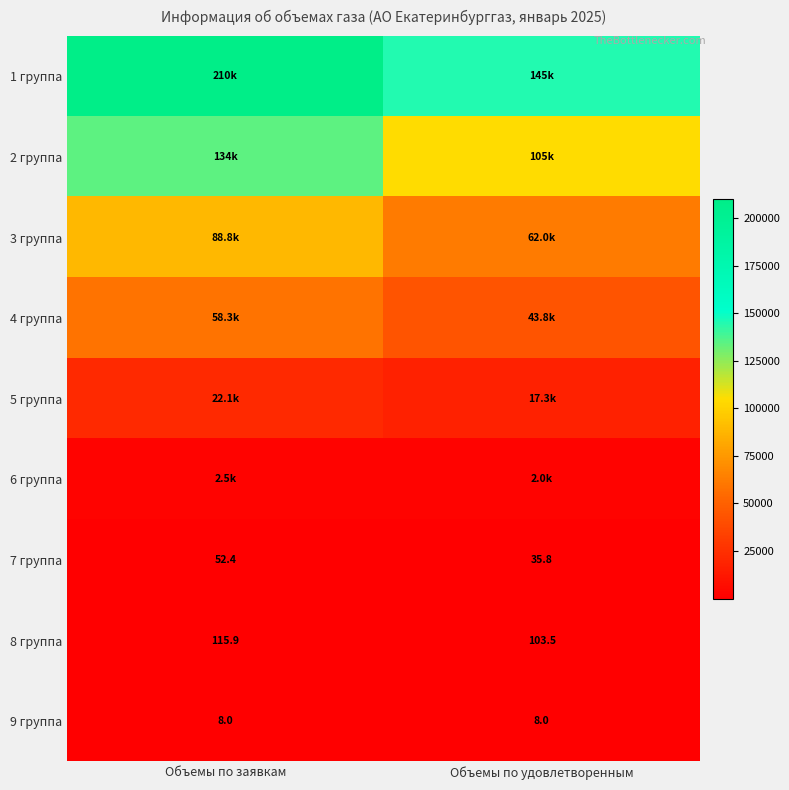

Where is 8 группа nearest to the value 109?

Объемы по удовлетворенным